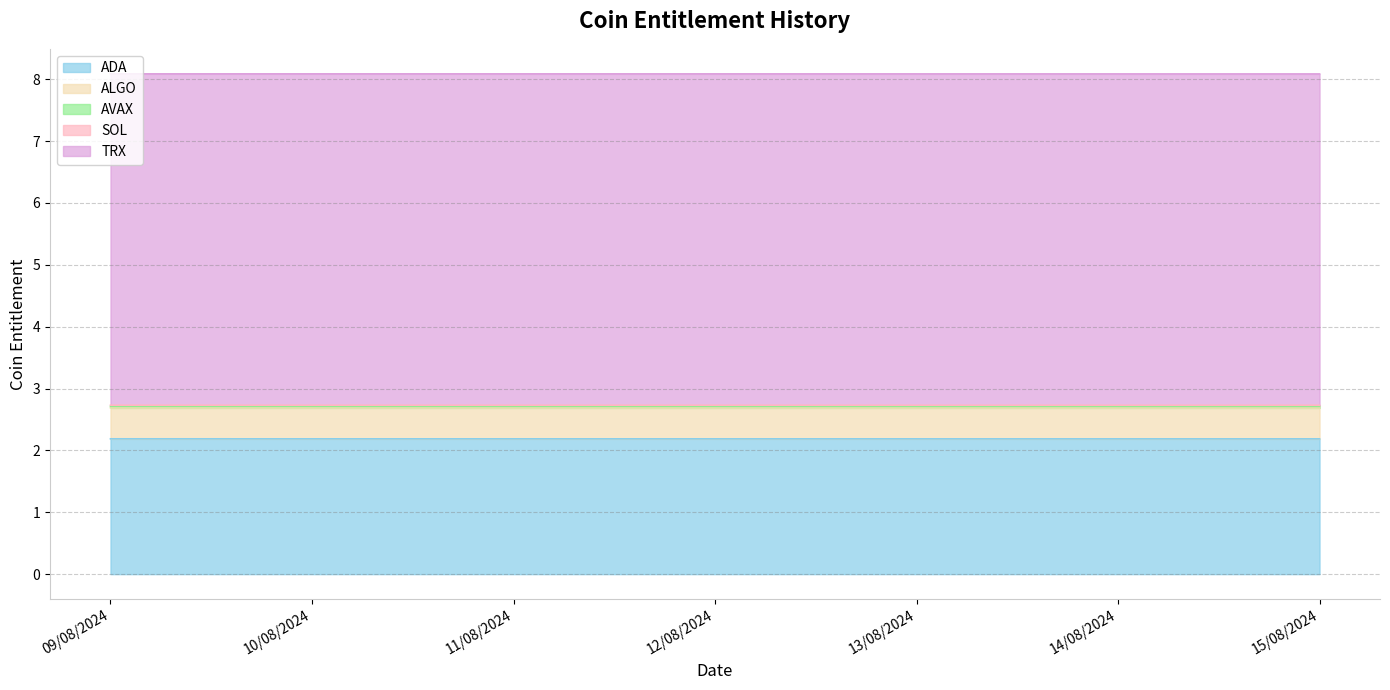

The value of ADA at 14/08/2024 is 3.4. True or false?

False